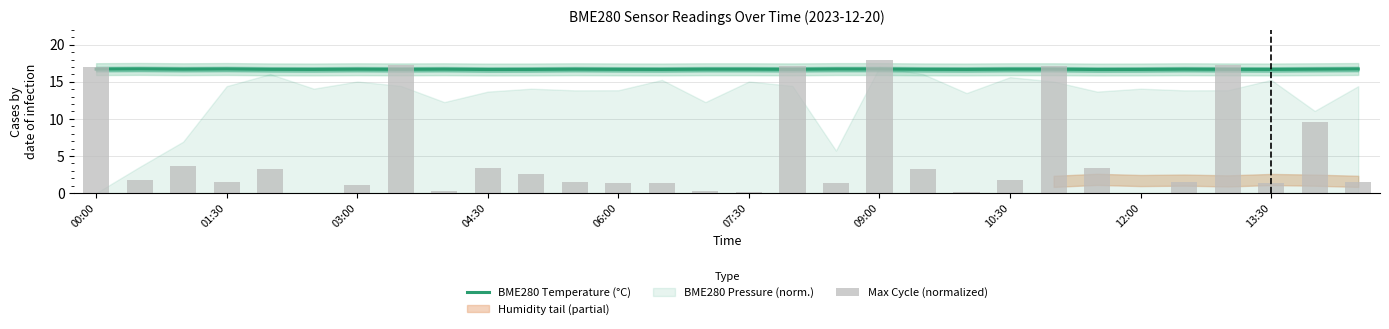

The BME280 Temperature (°C) series shows 8.4 at 04:30. True or false?

False